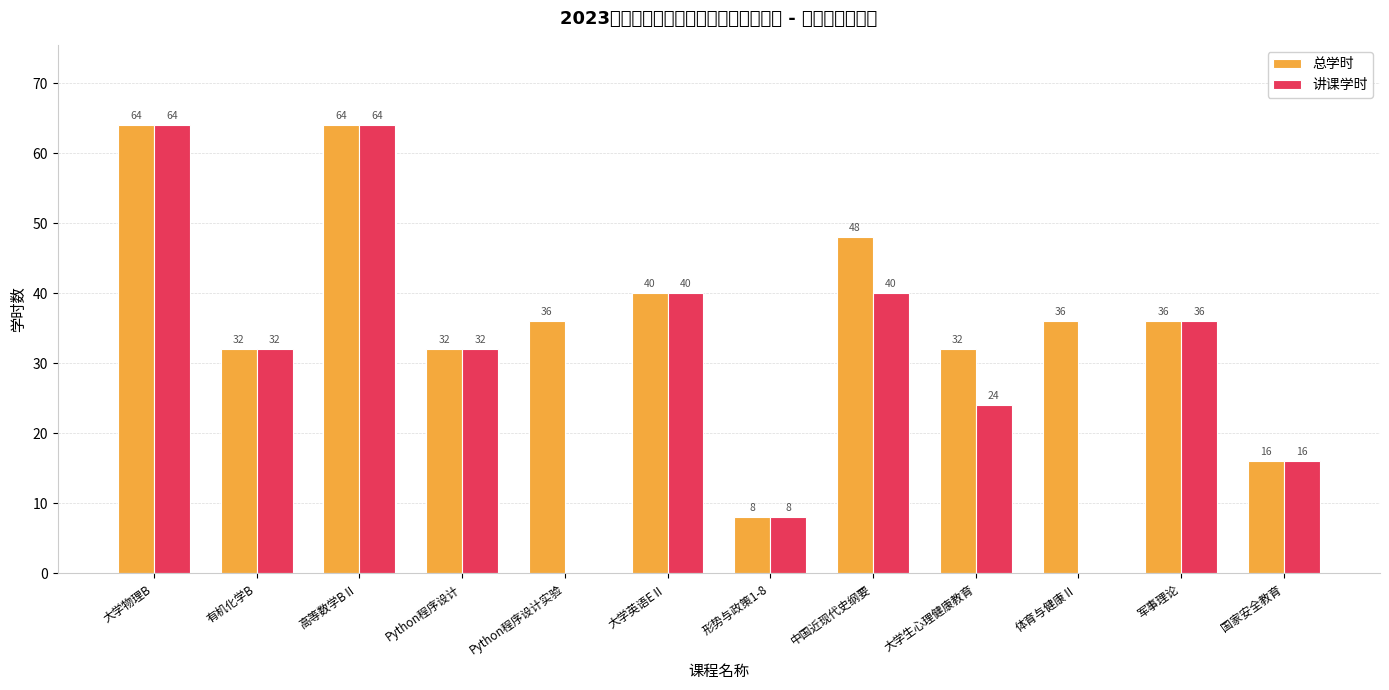

At how many categories does at least one series exceed 51?

2